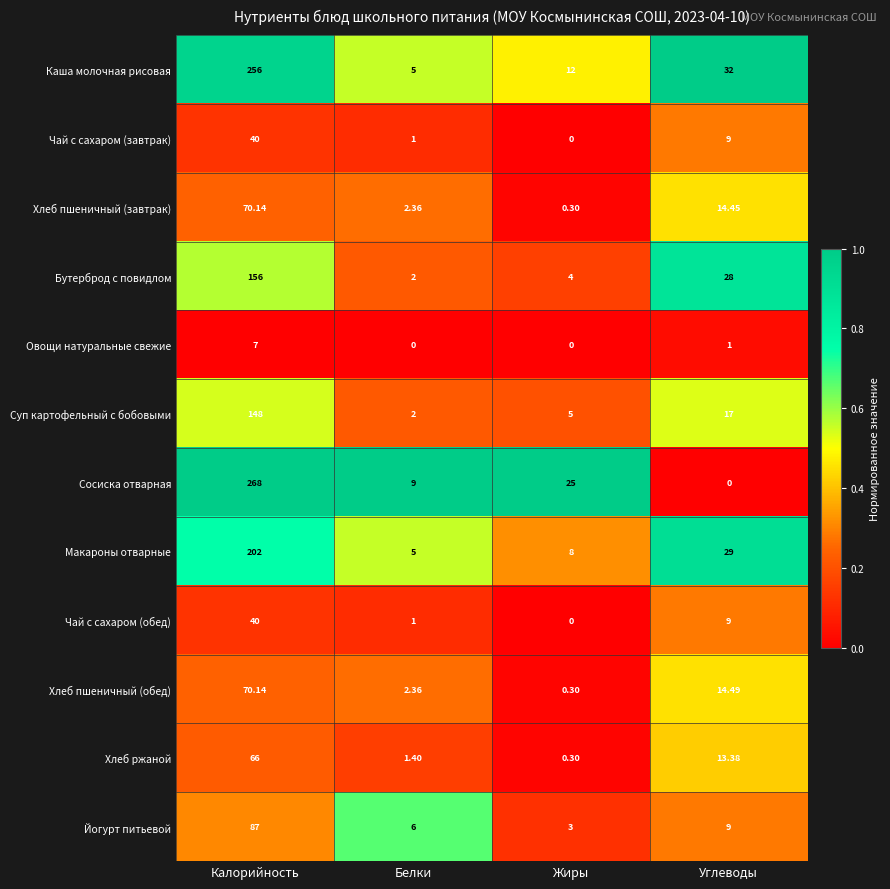

Where does the Йогурт питьевой series first go above 9?

Калорийность